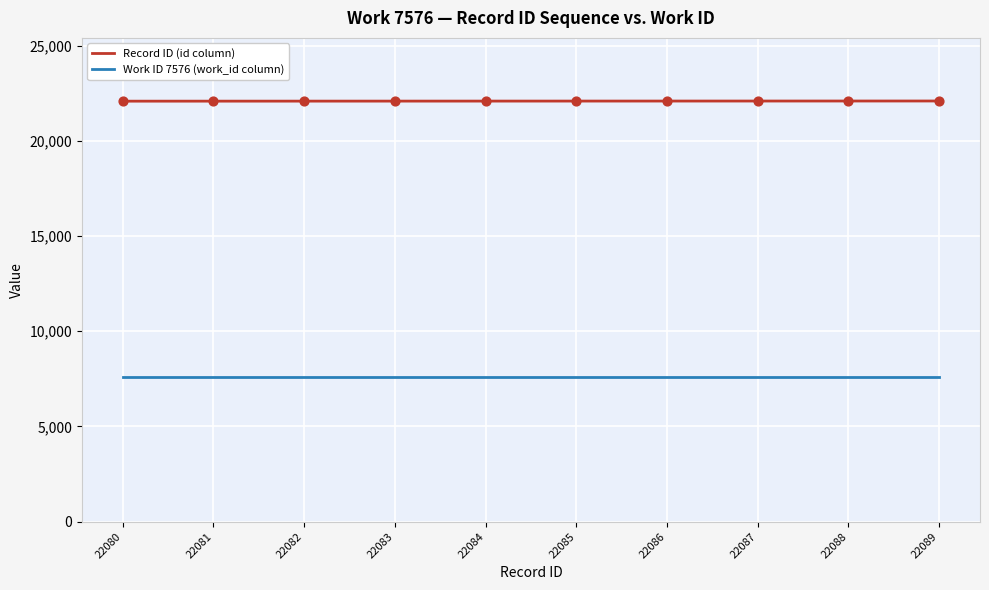

True or false: Work ID 7576 (work_id column) has a value of 10271 at 22081.

False